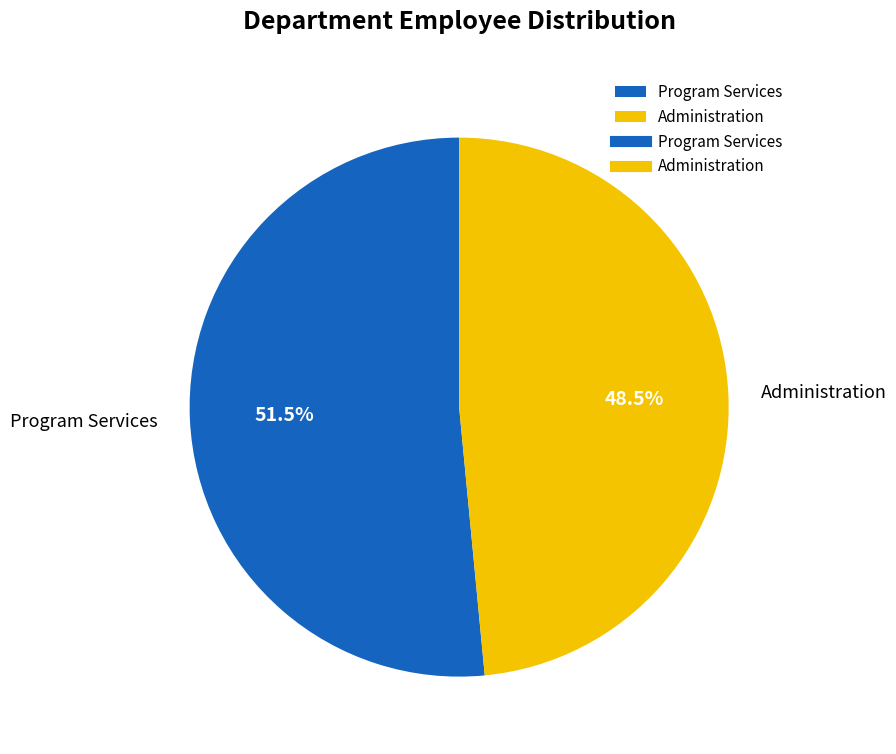

How many slices are in this pie chart?

2